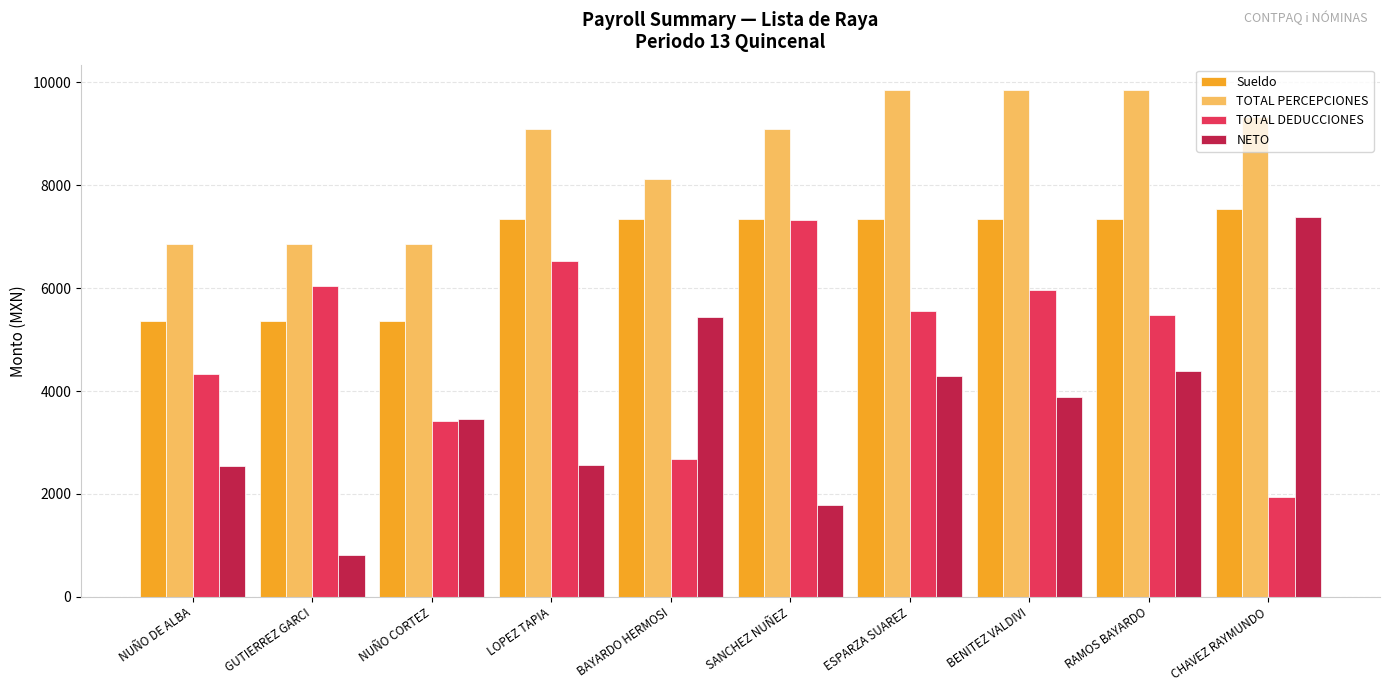

What is the greatest value displayed?

9853.8